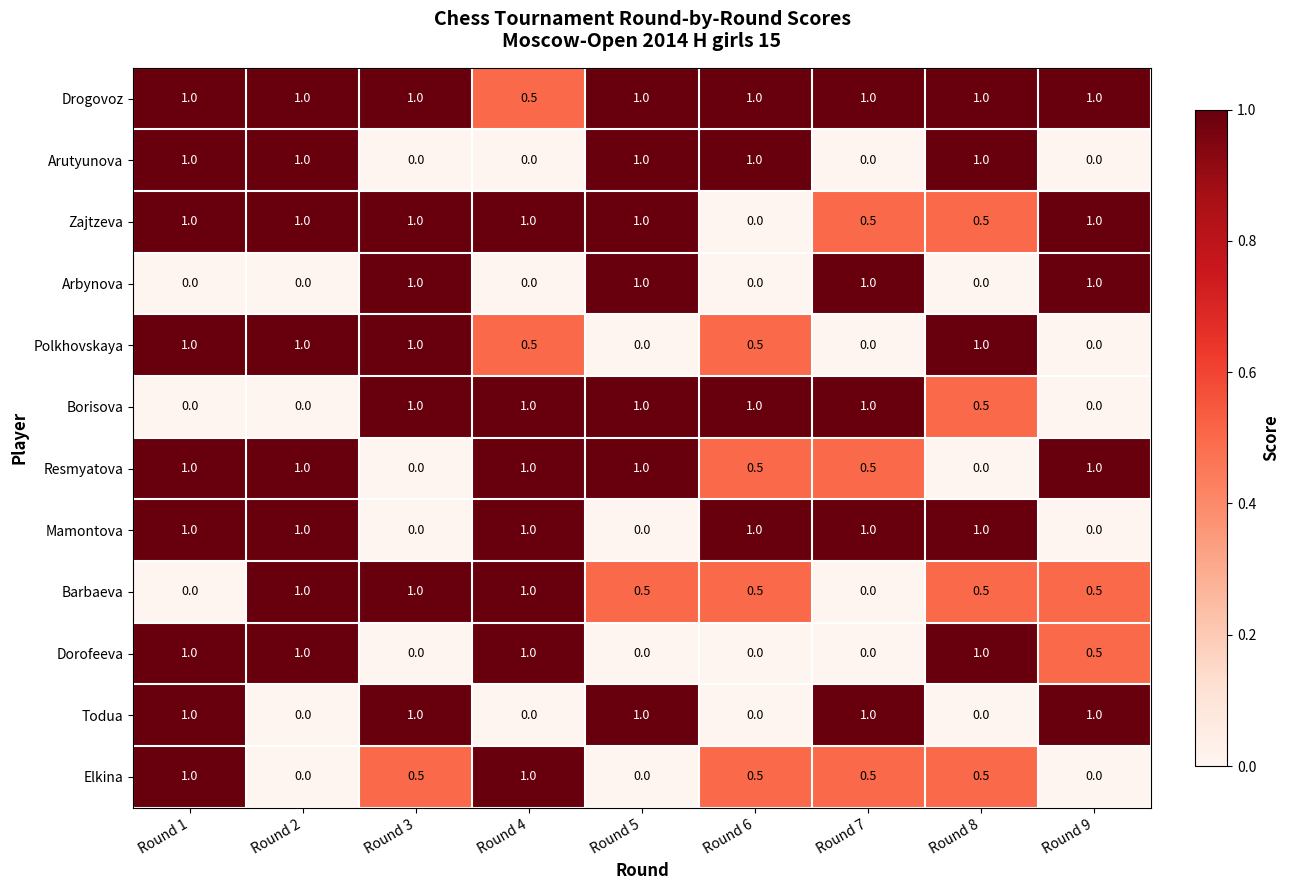

What is the approximate value of Arbynova at Round 9?

1.0